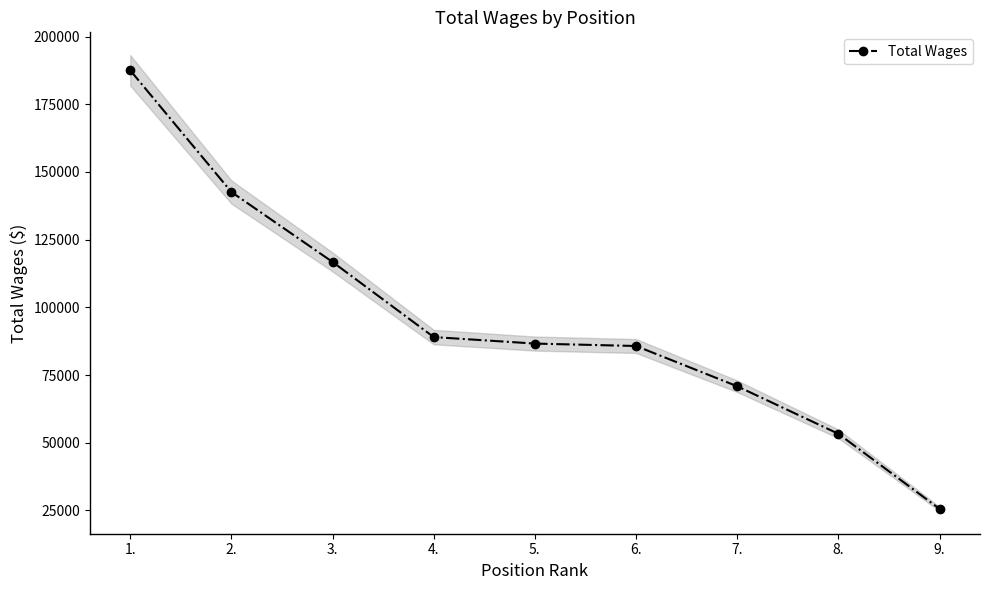

What is the label of the 5th point from the right?

5.